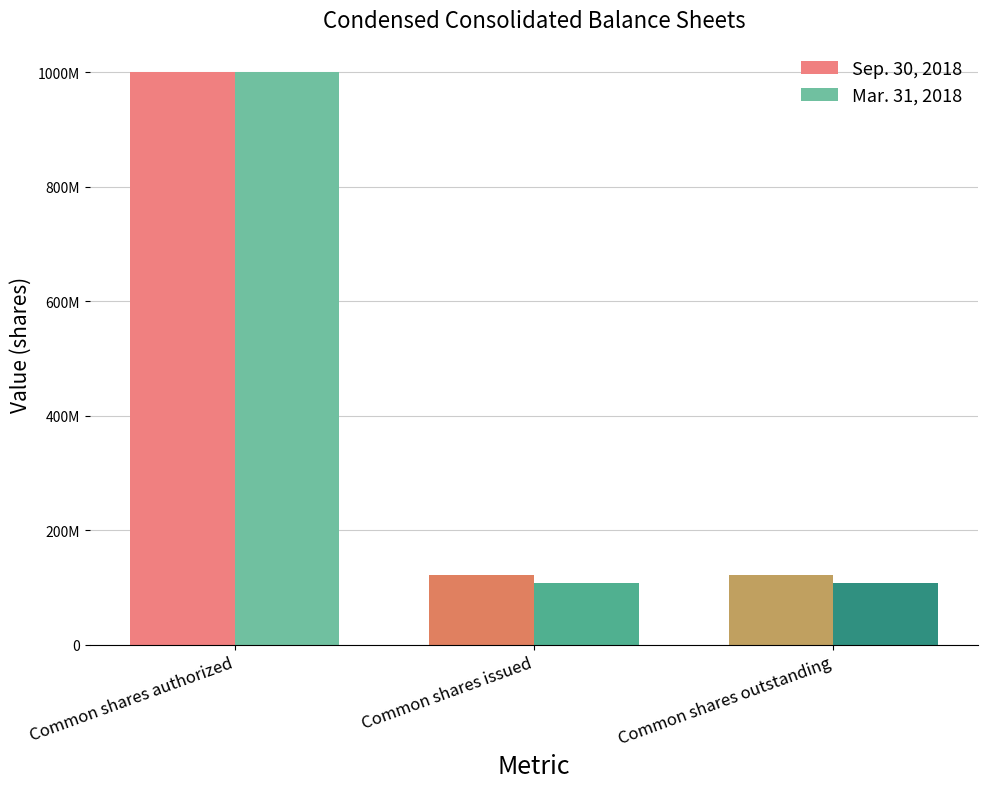

At which label does Sep. 30, 2018 reach its minimum?

Common shares issued